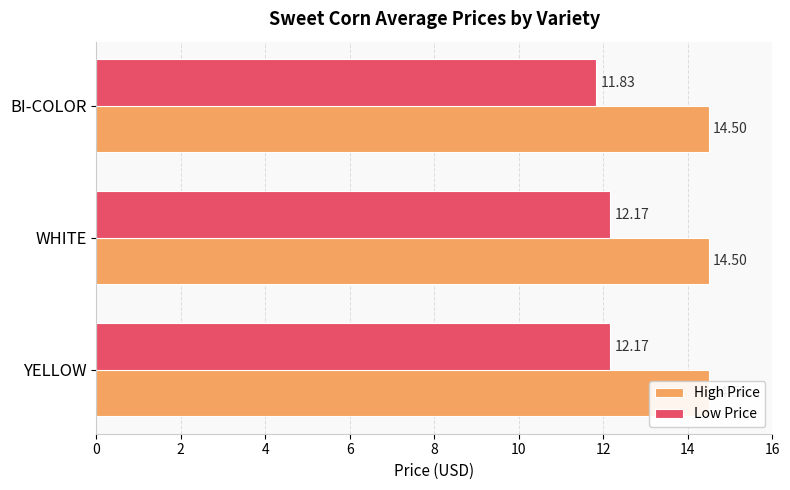

Count the number of data series in this chart.

2